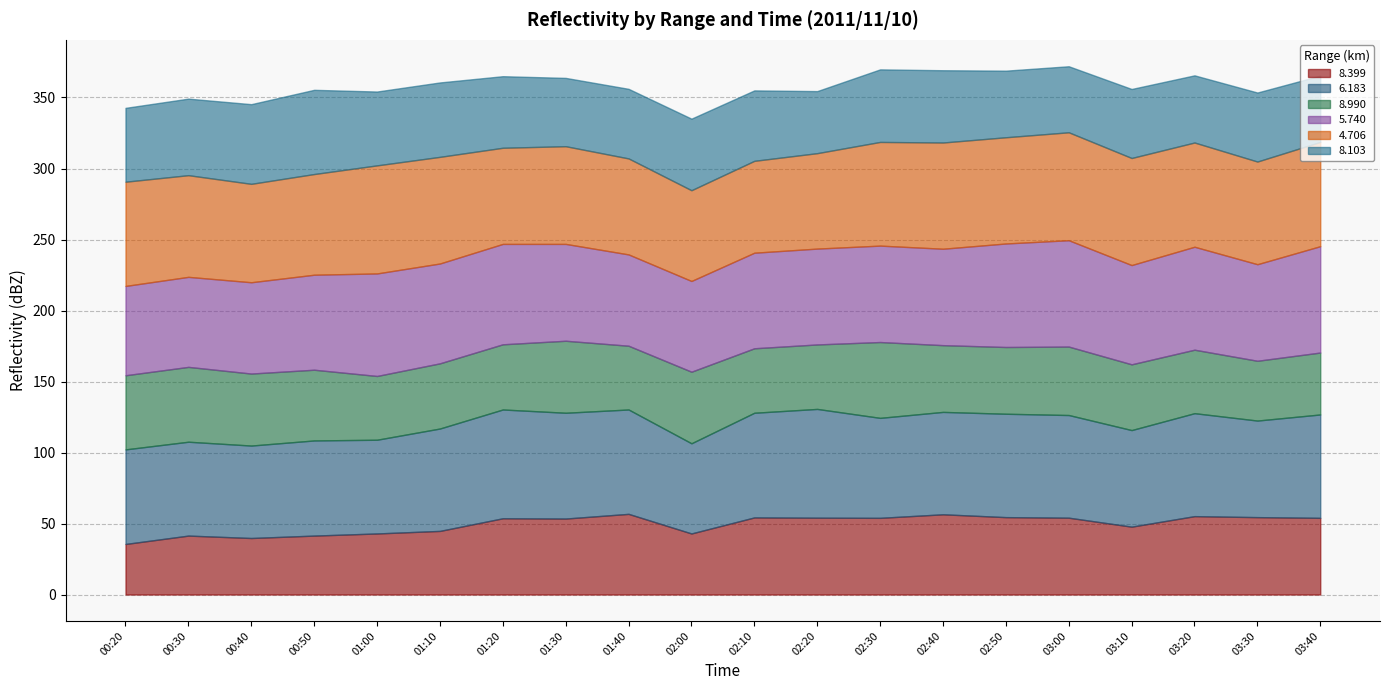

What is the maximum value for 8.399?

56.8